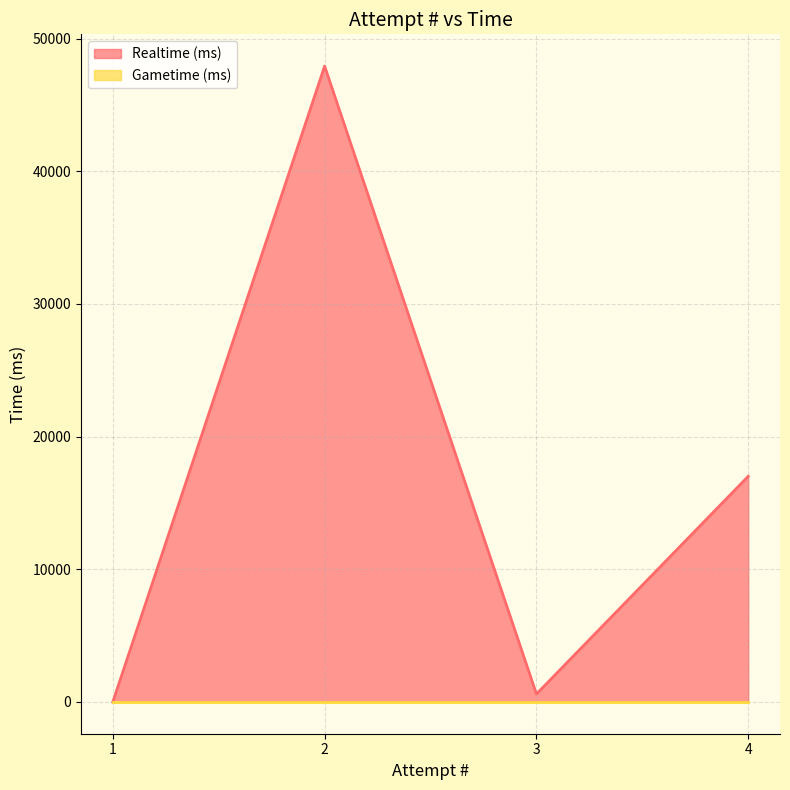

Where is the first local minimum?

3